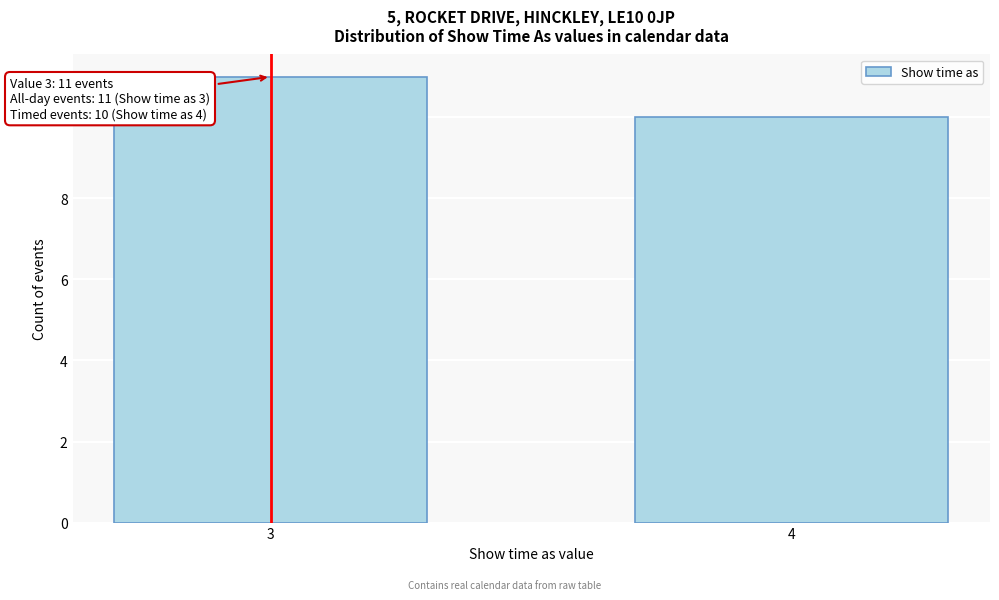

Reading left to right, list all the values displayed in this chart.

3=11	4=10